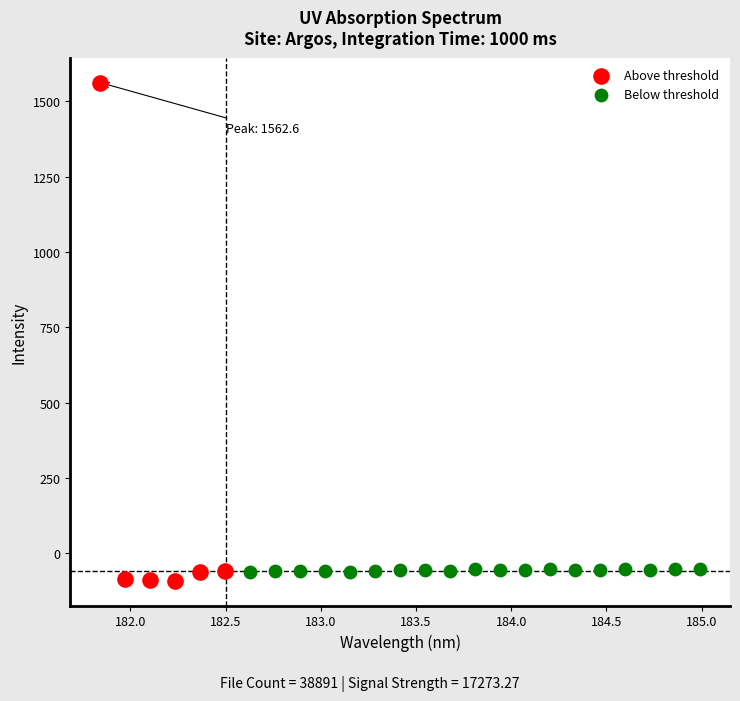

Which series contains the highest Y value?

Above threshold